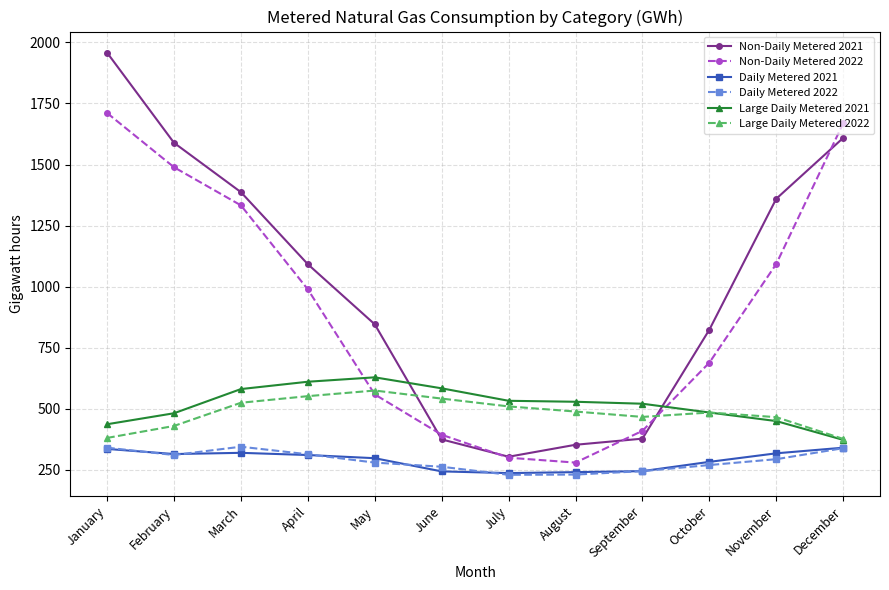

True or false: Daily Metered 2022 and Non-Daily Metered 2021 intersect in this chart.

False